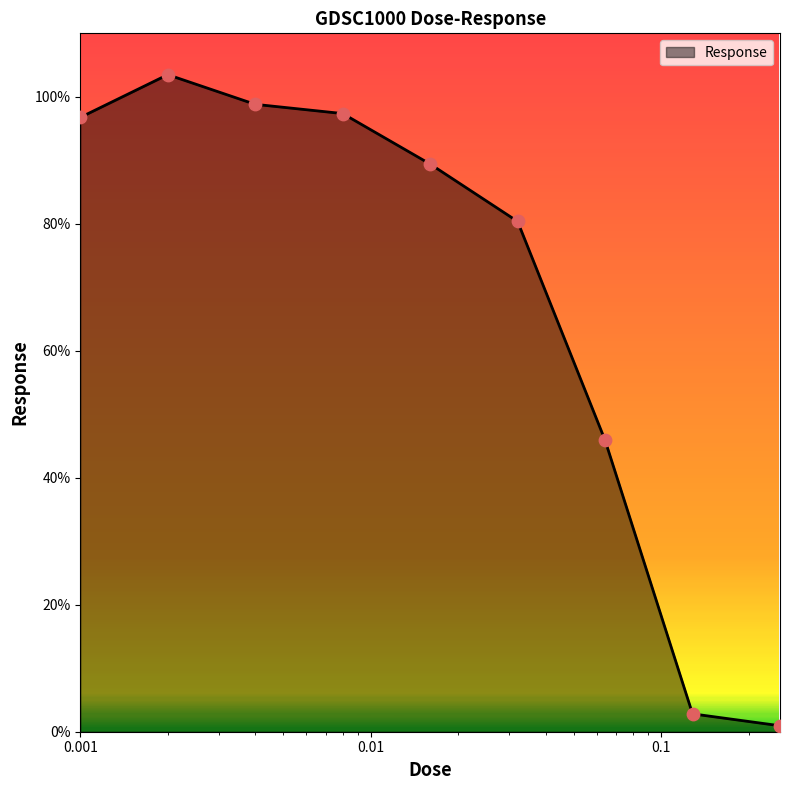

What is the difference between the maximum and minimum values?

102.6